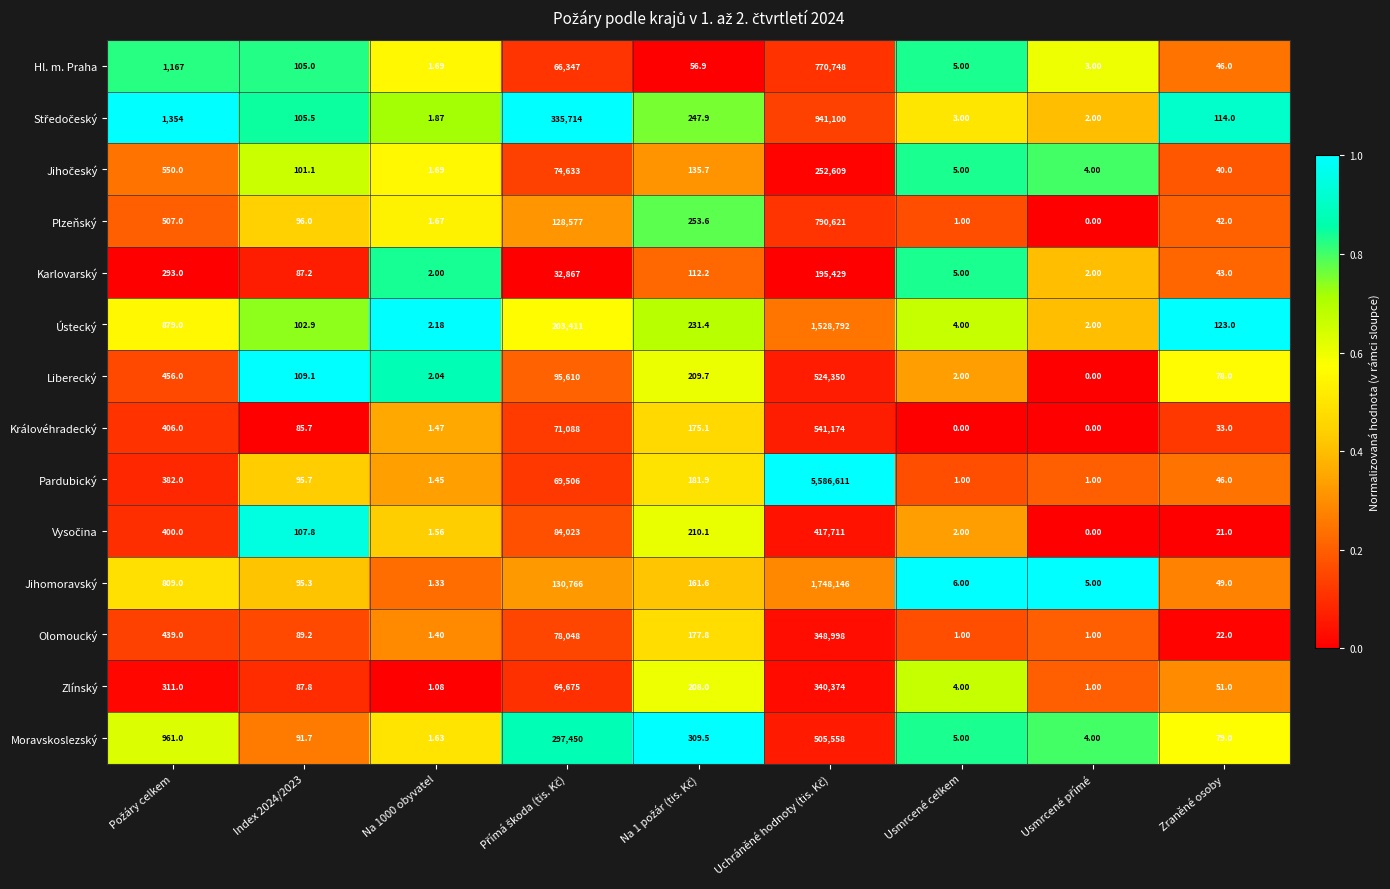

How many data points in Zlínský are less than 87?

4